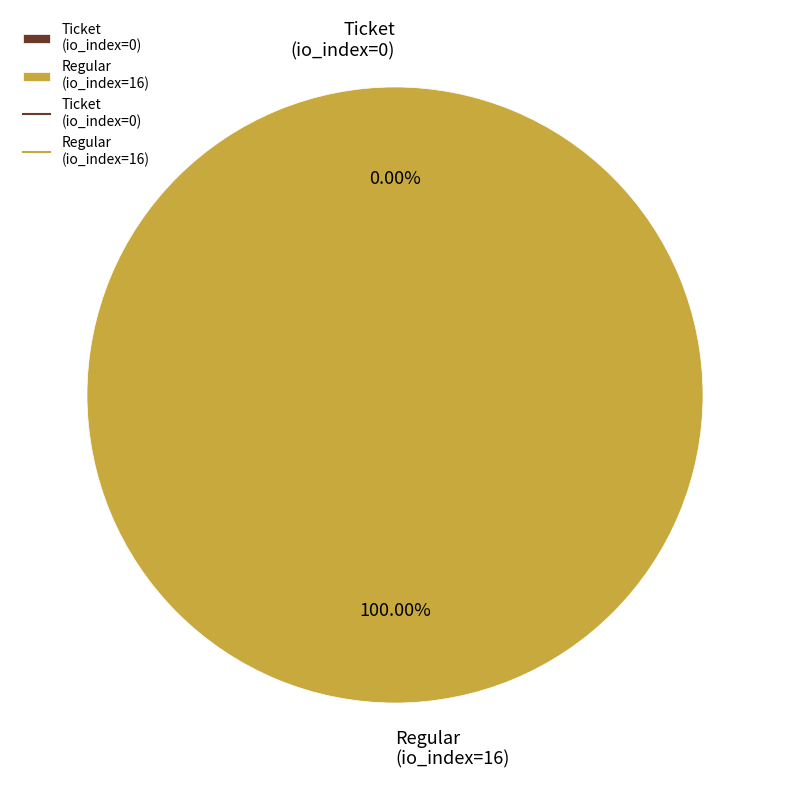

Which slice is the largest?

Regular
(io_index=16)